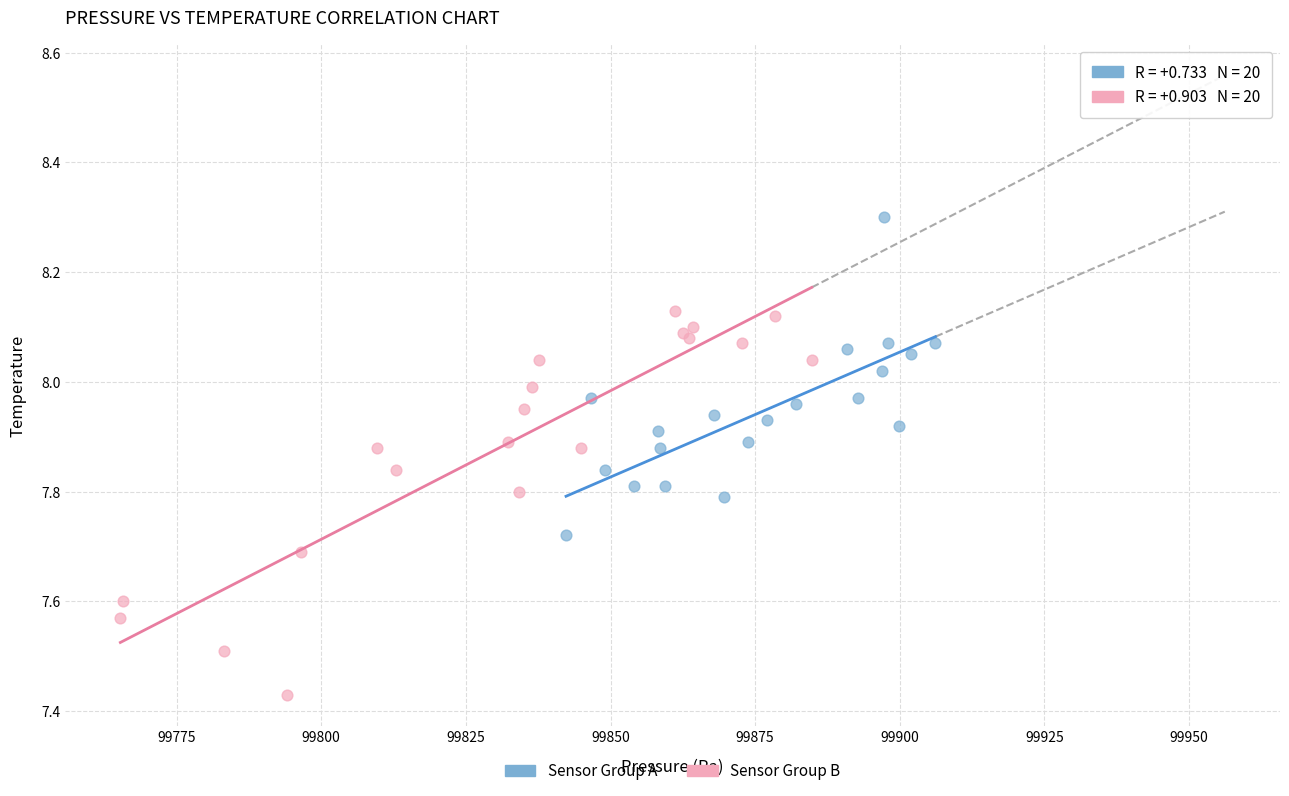

What are all the series names shown in the legend?

Sensor Group A, Sensor Group B